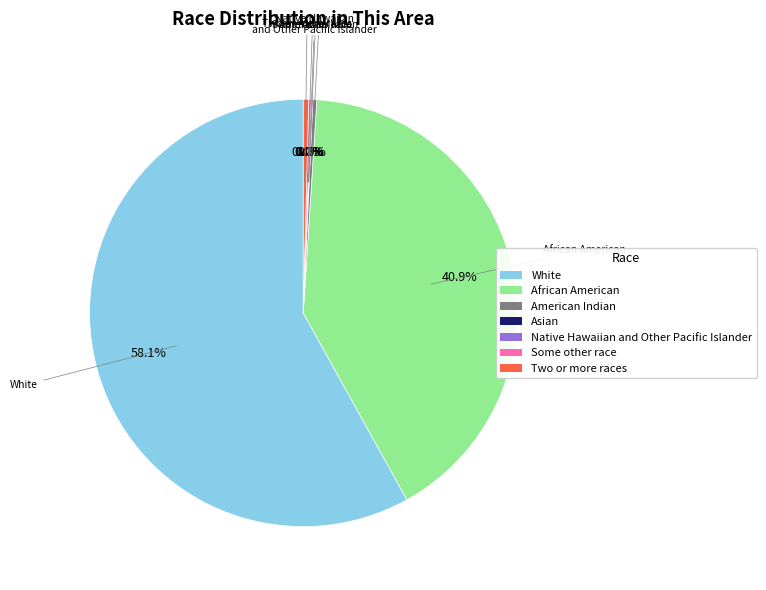

Is there any slice that represents more than half of the pie?

Yes